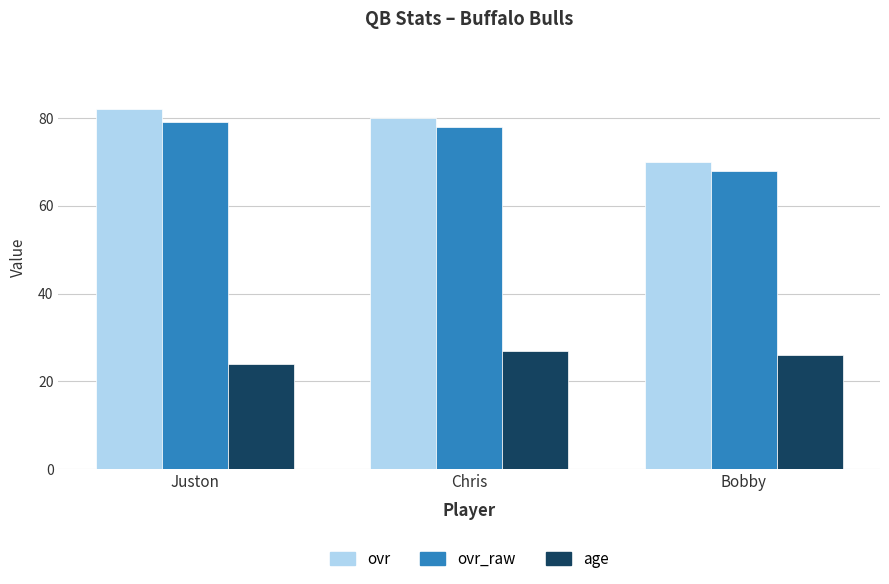

Which series has the largest range (max minus min)?

ovr